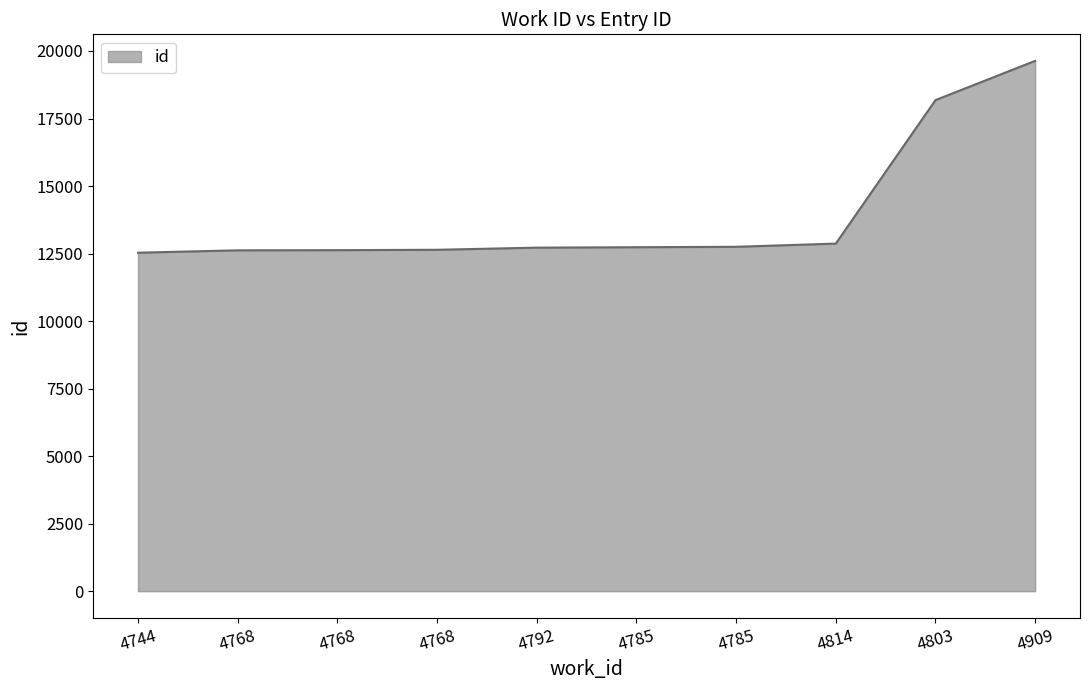

Which has a higher value, 4768 or 4792?

4792